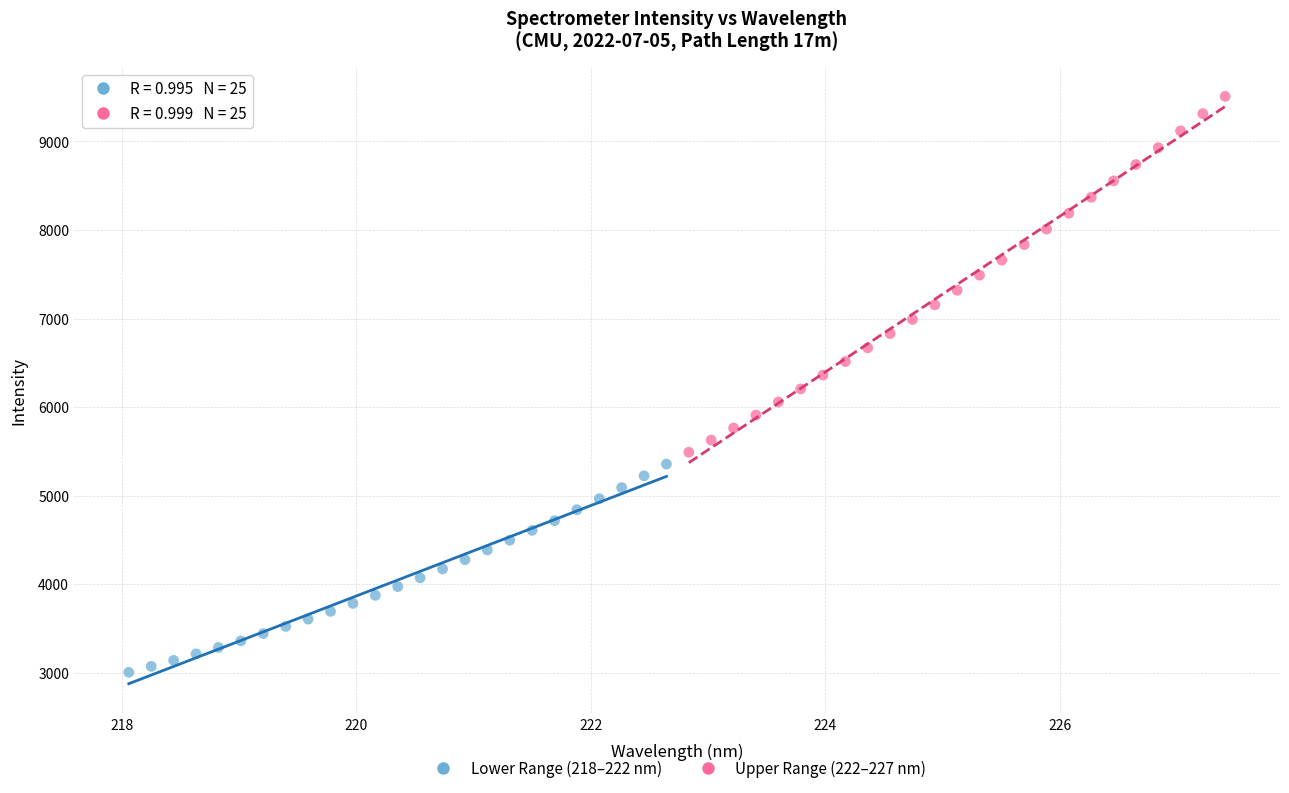

Which series reaches the minimum Y coordinate?

Lower Range (218–222 nm)